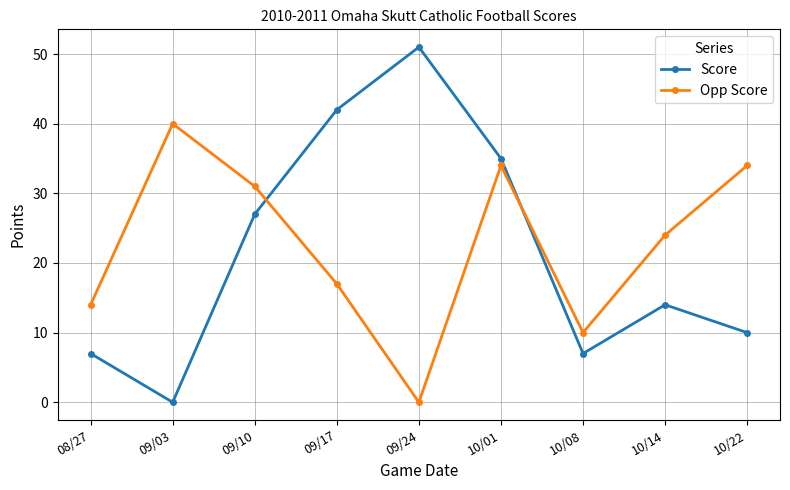

What is the maximum value for Opp Score?

40